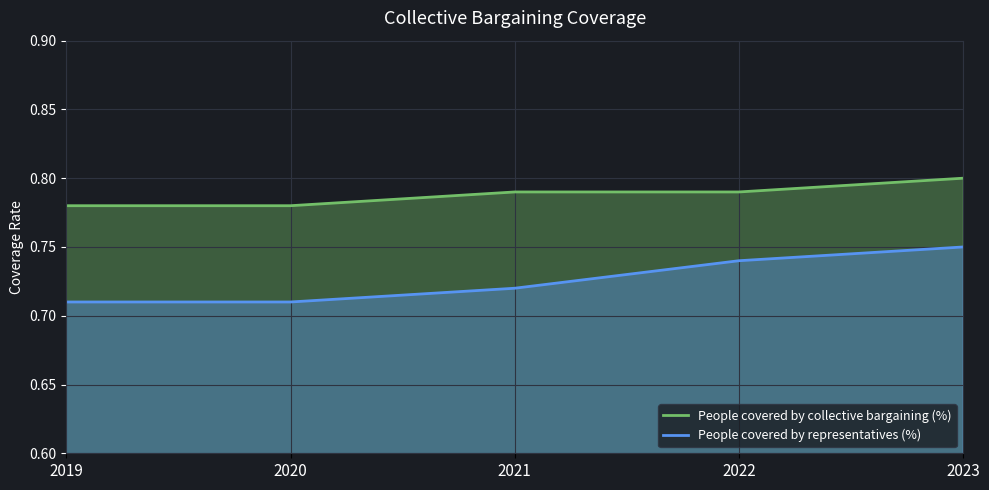

Rank the categories by People covered by representatives (%) value from lowest to highest.

2019, 2020, 2021, 2022, 2023